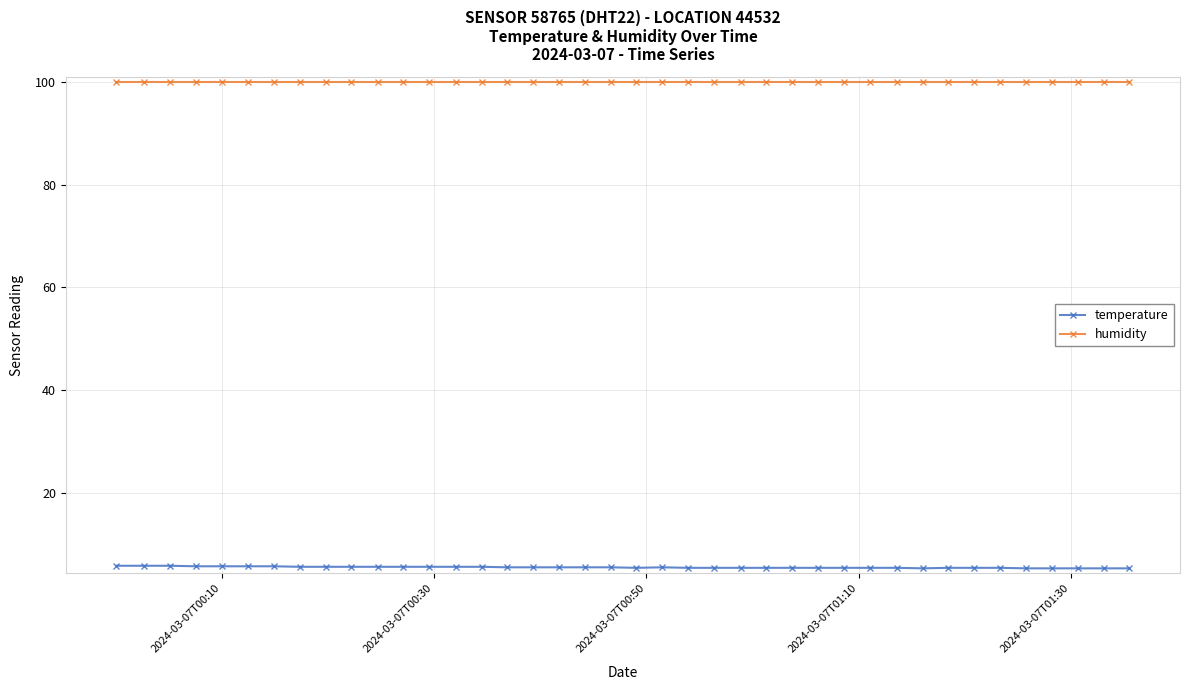

True or false: temperature and humidity cross at least once.

False